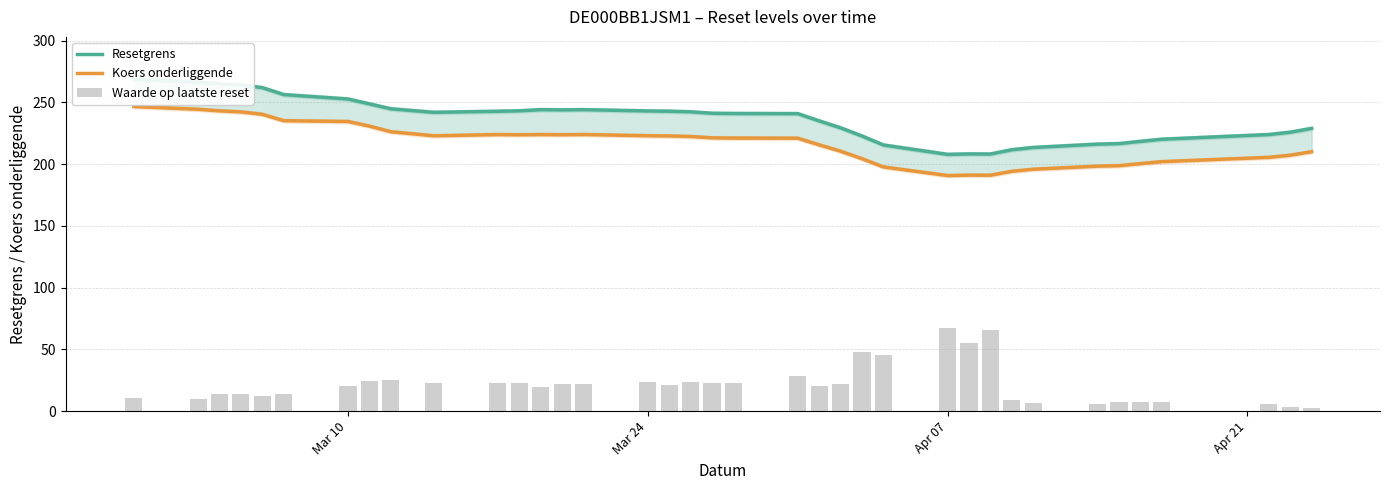

Reading left to right, extract all data points from this chart.

Resetgrens: 268.8	266.4	265.0	264.1	261.9	256.3	252.7	248.8	244.8	241.9	242.8	243.2	244.1	243.9	244.1	243.0	242.8	242.4	241.2	241.0	240.9	235.0	229.4	222.8	215.5	207.9	208.2	208.2	211.7	213.5	216.2	216.6	218.4	220.2	224.0	225.8	228.9
Koers onderliggende: 246.6	244.4	243.1	242.3	240.3	235.1	234.5	230.8	226.2	222.9	223.9	223.7	223.9	223.8	223.9	223.0	222.8	222.3	221.3	221.1	221.0	215.6	210.4	204.4	197.7	190.7	191.1	191.0	194.2	195.8	198.3	198.7	200.4	202.0	205.5	207.2	210.0
Waarde op laatste reset: 10.8	10.1	14.2	13.5	12.2	14.2	20.3	24.3	25.0	23.0	23.0	23.0	19.6	22.3	21.6	23.7	21.0	23.7	23.0	23.0	28.4	20.3	22.3	48.0	45.3	67.6	55.5	65.6	8.8	6.8	6.1	7.4	7.4	7.4	5.4	3.4	2.7